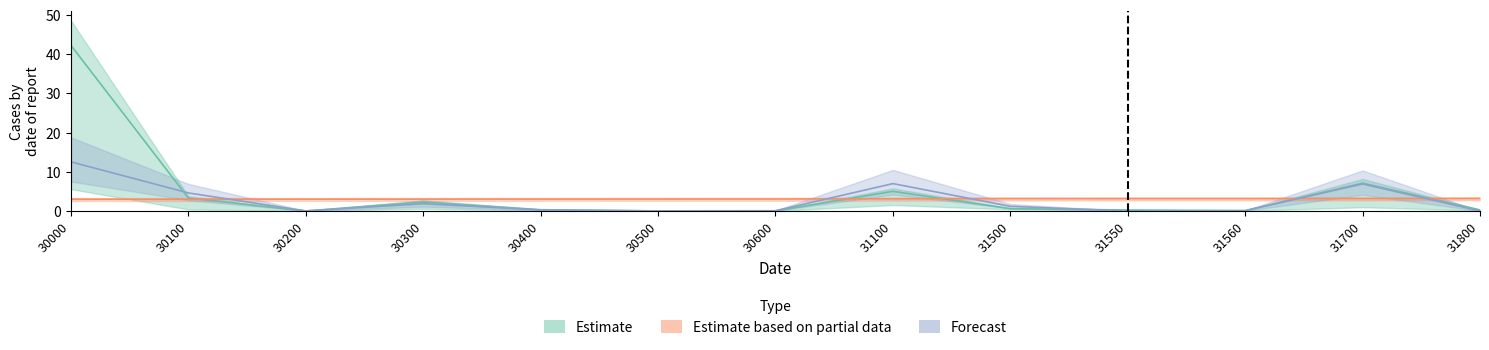

What are all the series names shown in the legend?

Estimate, Estimate based on partial data, Forecast